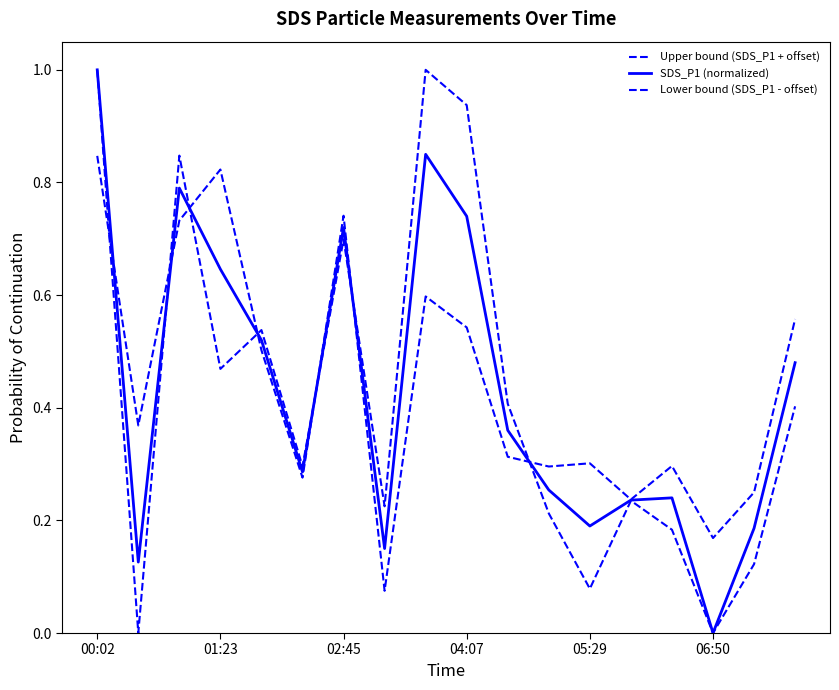

Does the chart have visible grid lines?

No